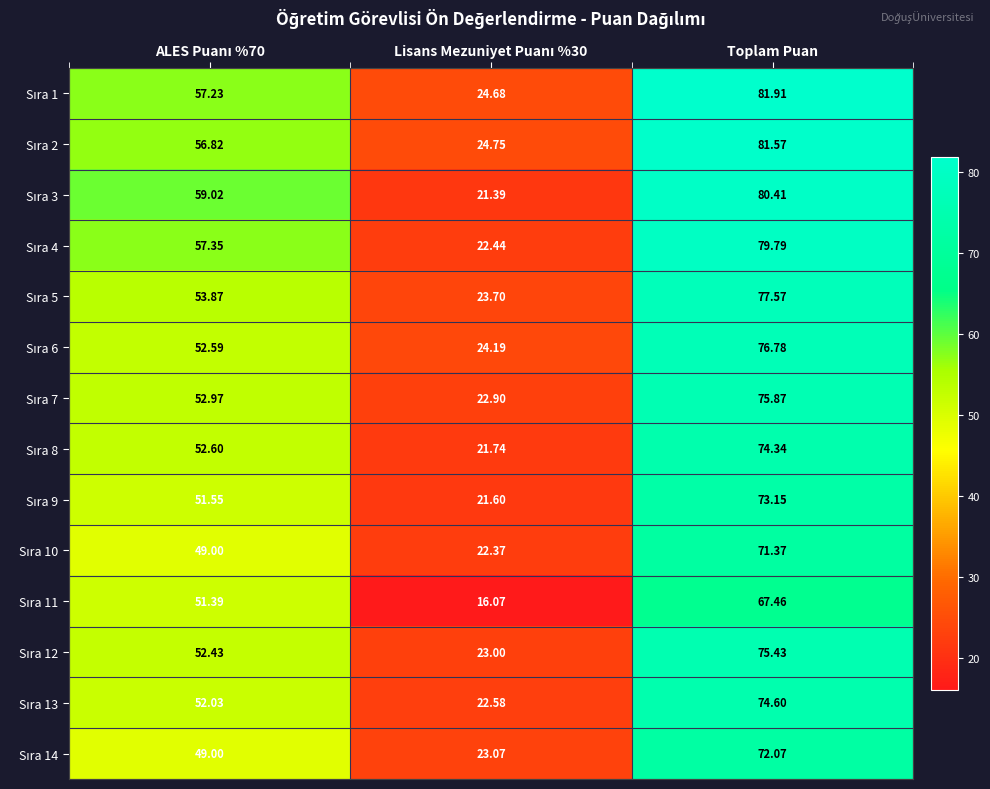

At which category does the chart reach its peak across all series?

Toplam Puan